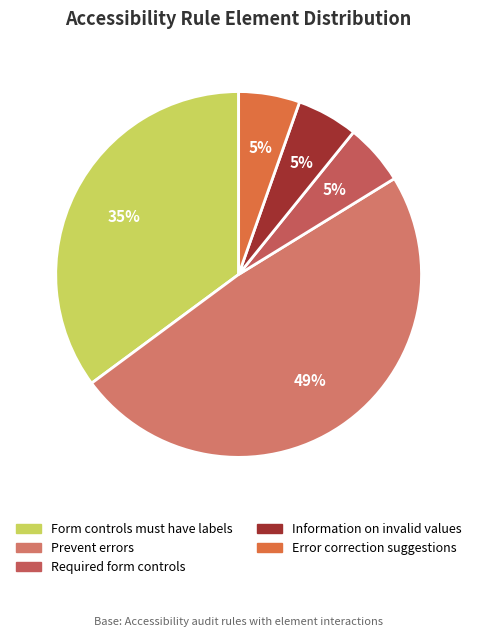

Count the number of slices in the pie.

5